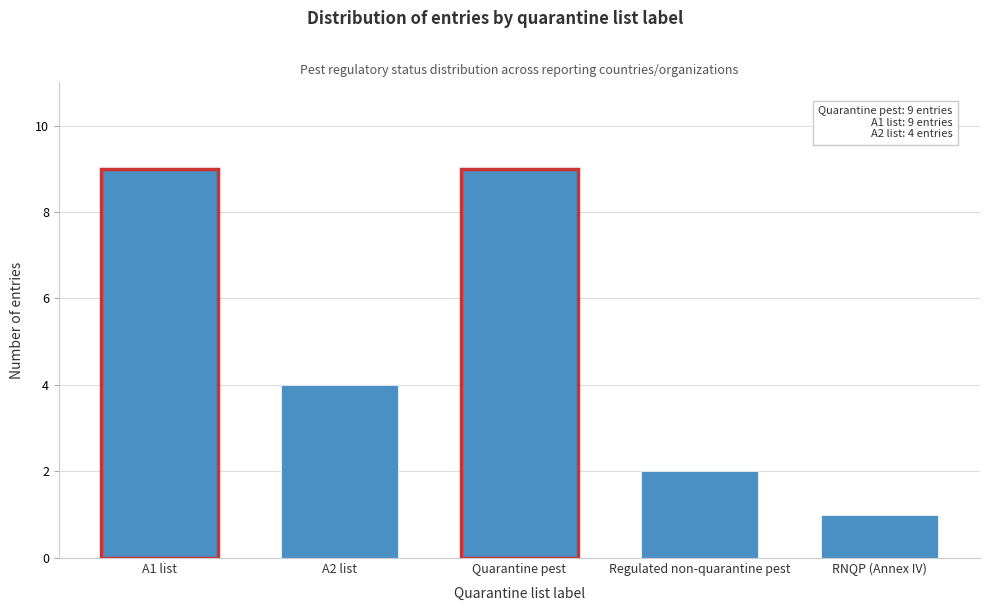

Reading left to right, what are all the values shown in this chart?

9	4	9	2	1